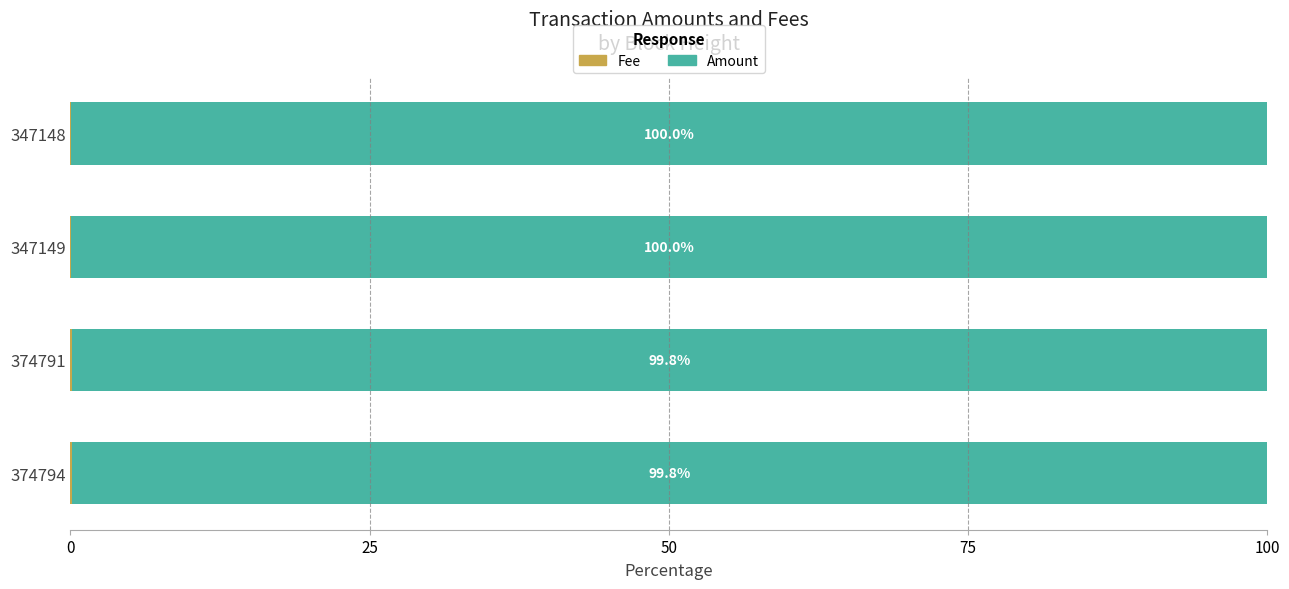

What is the total value across all series at 374791?

100.0